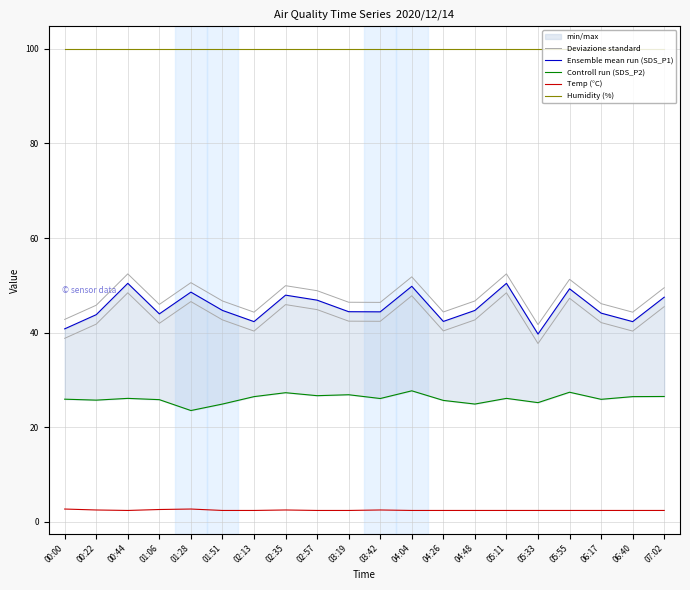

Is the value of Humidity (%) at 01:51 greater than the value of Ensemble mean run (SDS_P1) at 01:06?

Yes